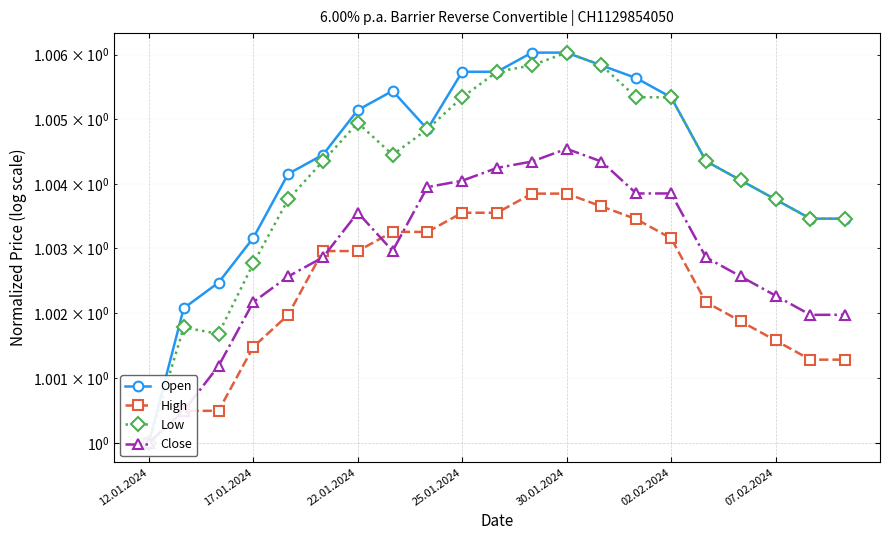

What is the total value across all series at 14?

4.0